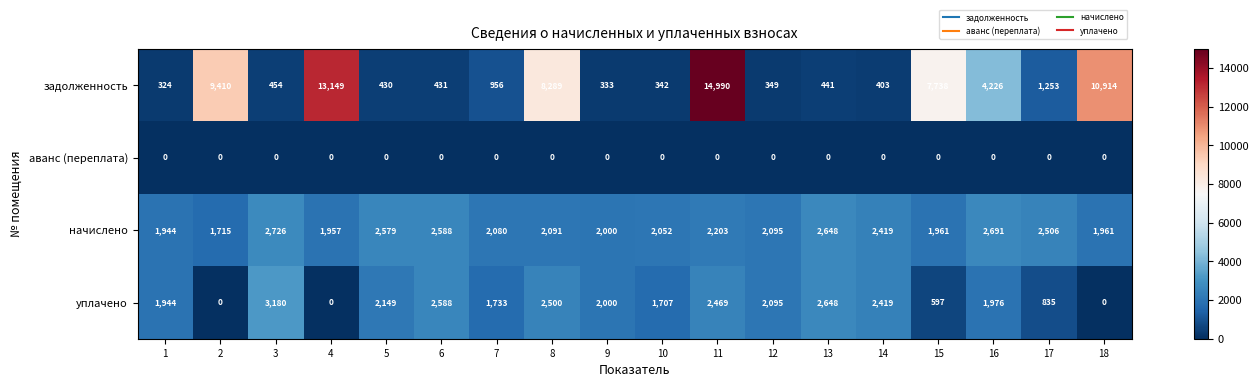

Is the value of уплачено at 3 greater than the value of задолженность at 2?

No